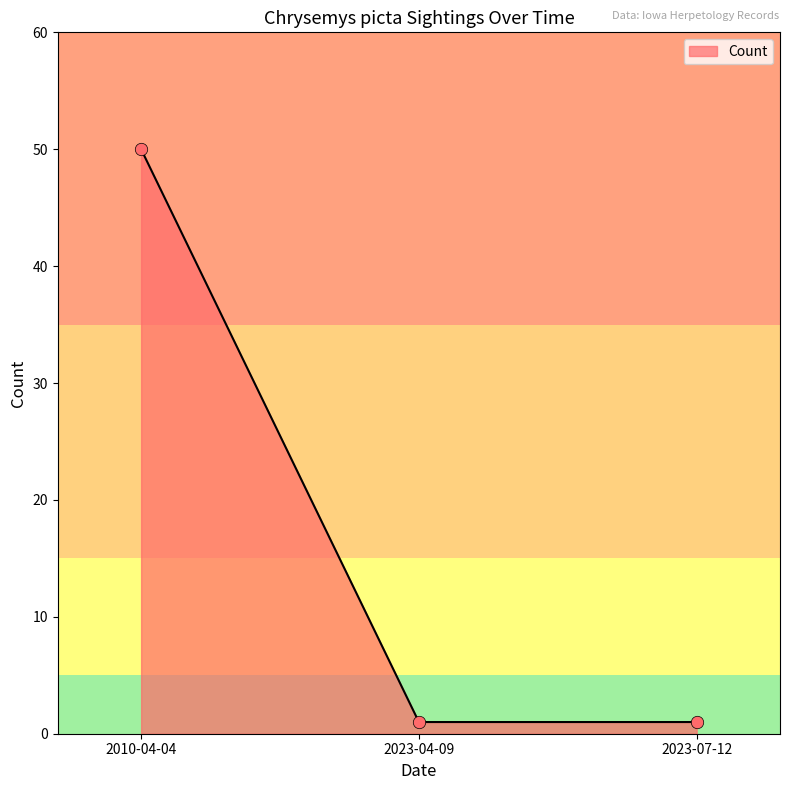

Approximately how many times larger is the value at 2010-04-04 compared to 2023-07-12?

50.0